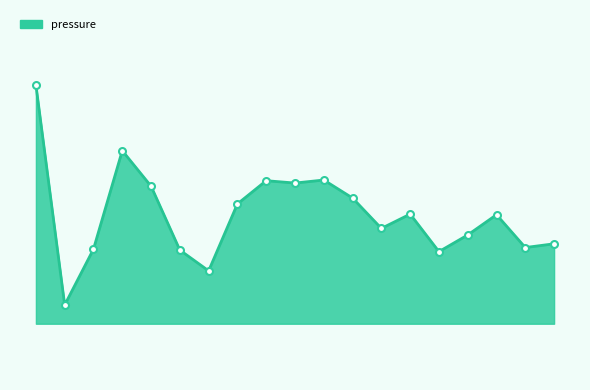

What is the value of the 8th point from the left?

94945.5